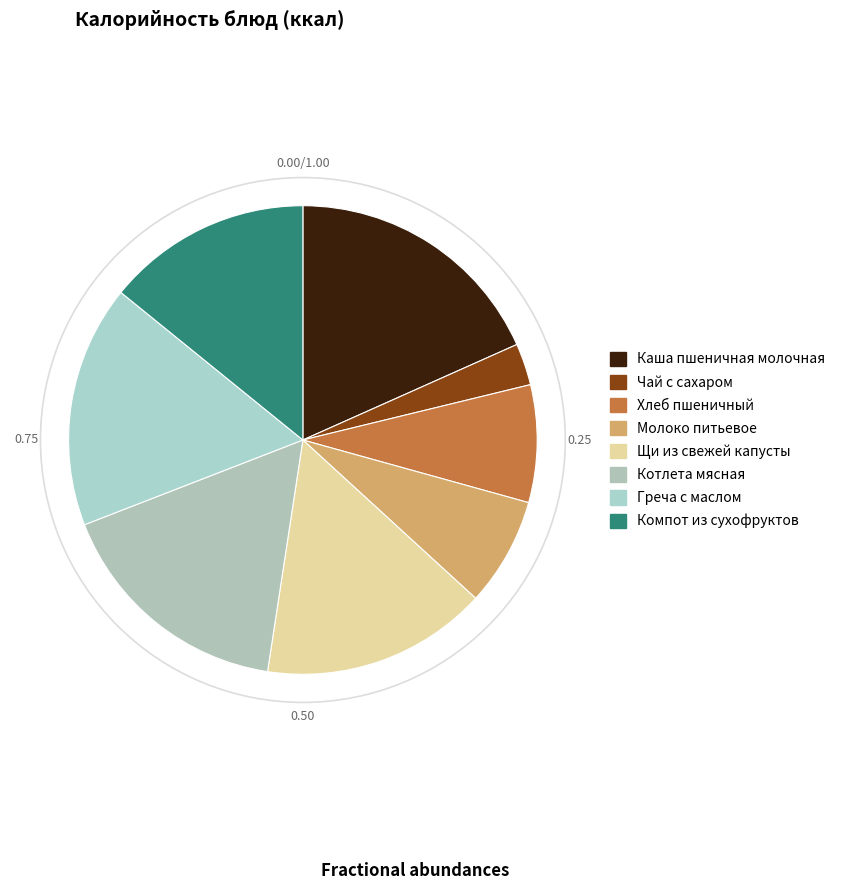

Which slice is the smallest?

Чай с сахаром